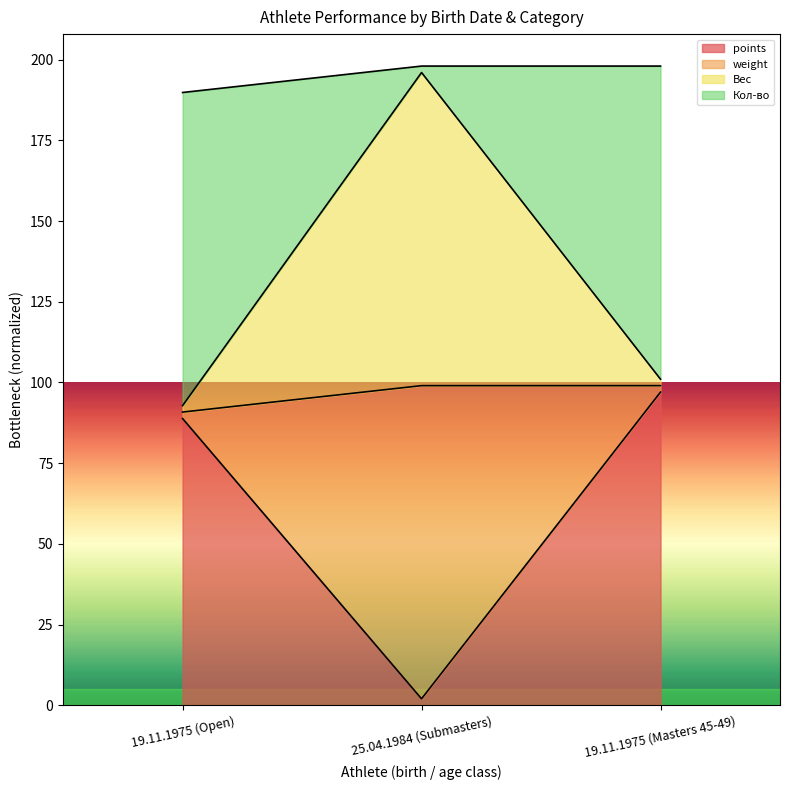

What is the total value across all series at 19.11.1975 (Masters 45-49)?

198.0